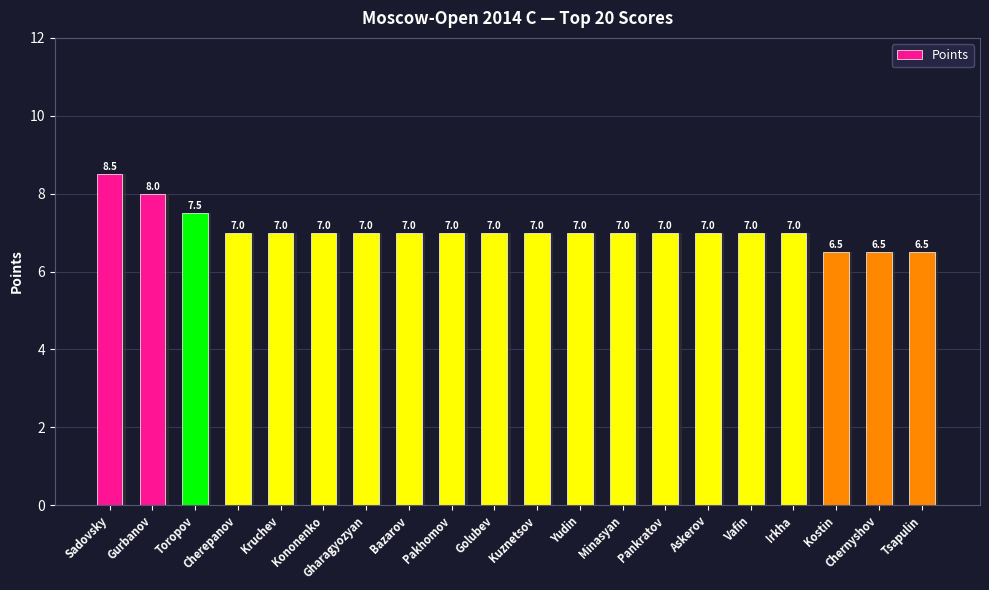

The value at Kostin is 6.5. True or false?

True